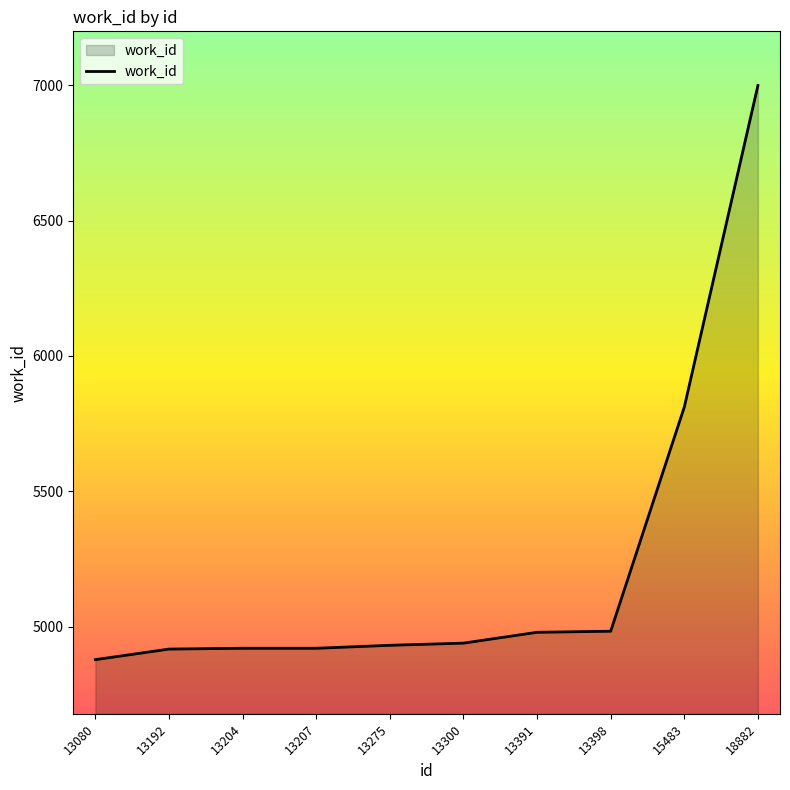

Approximately how many times larger is the value at 13080 compared to 13391?

1.0